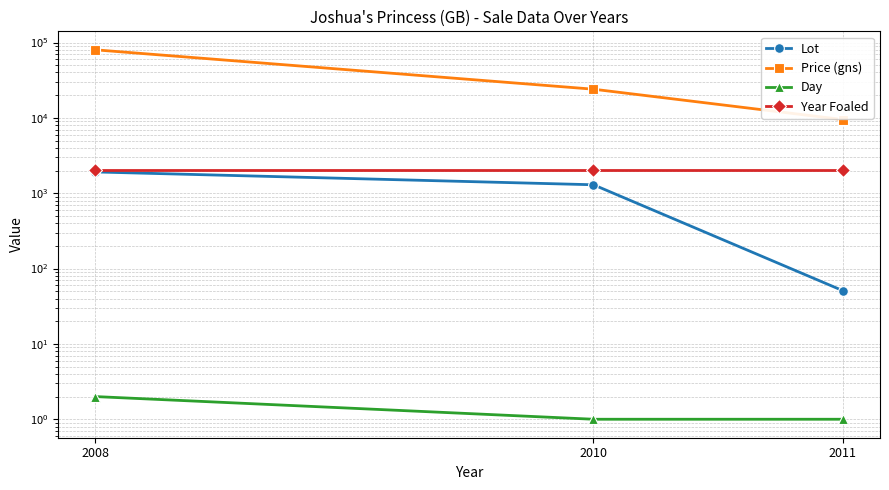

What is the value of the Price (gns) point at the 1st from the left?

80000